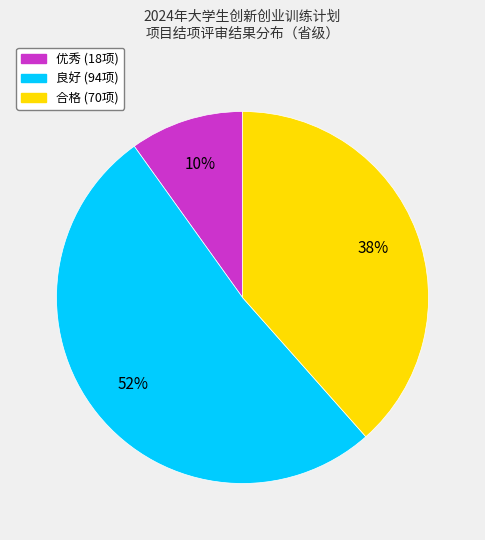

Is it true that 合格 is 38% of the pie?

True